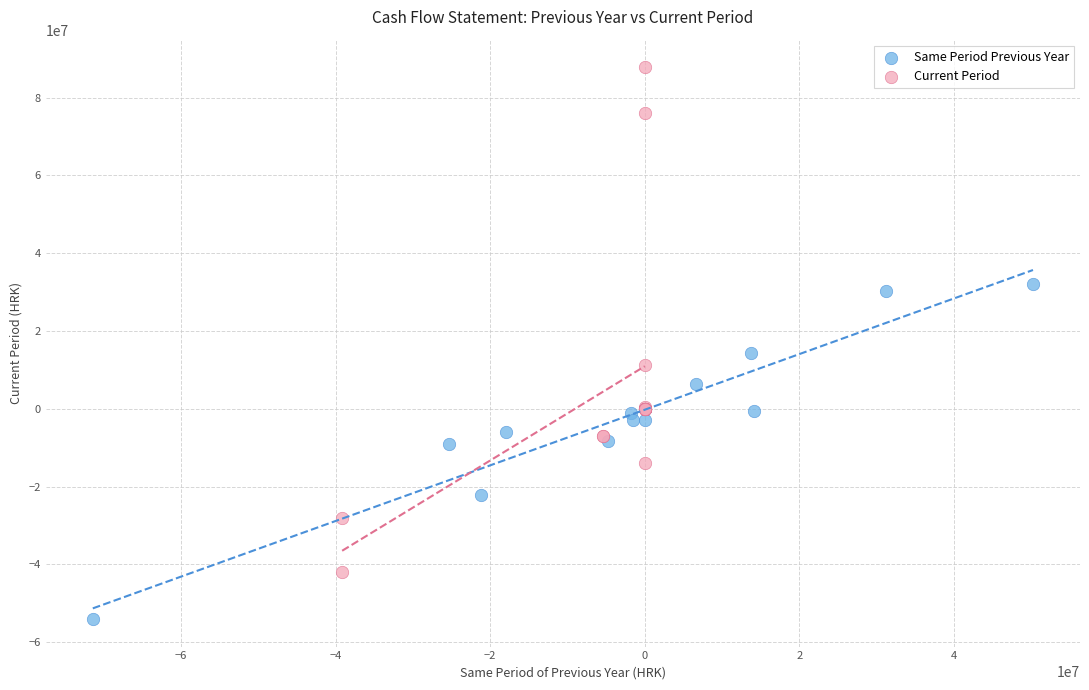

Which series has the widest spread of Y values?

Current Period